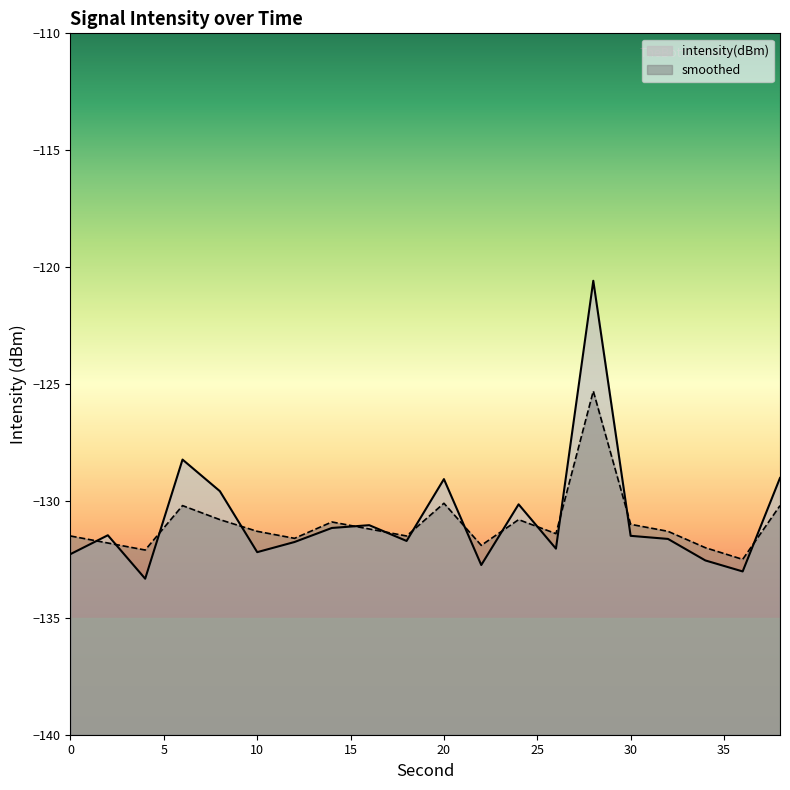

How many lines are shown in the chart?

2